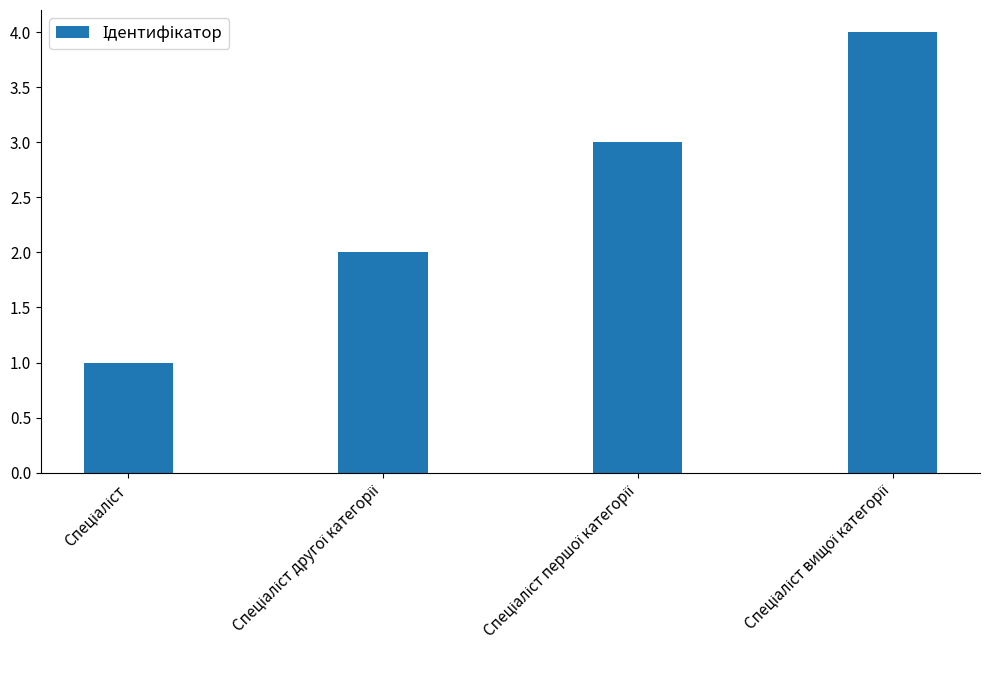

What is the sum of all values?

10